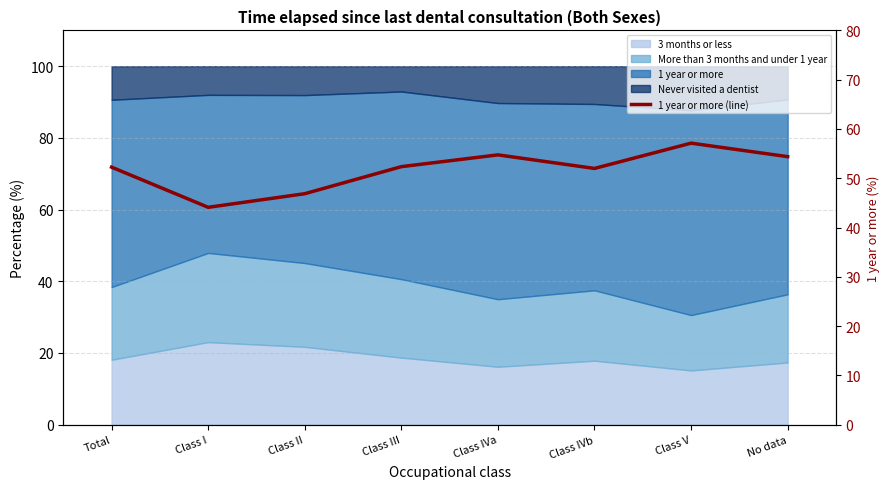

Approximately how many times larger is the value at Class IVb compared to Class III?

1.0